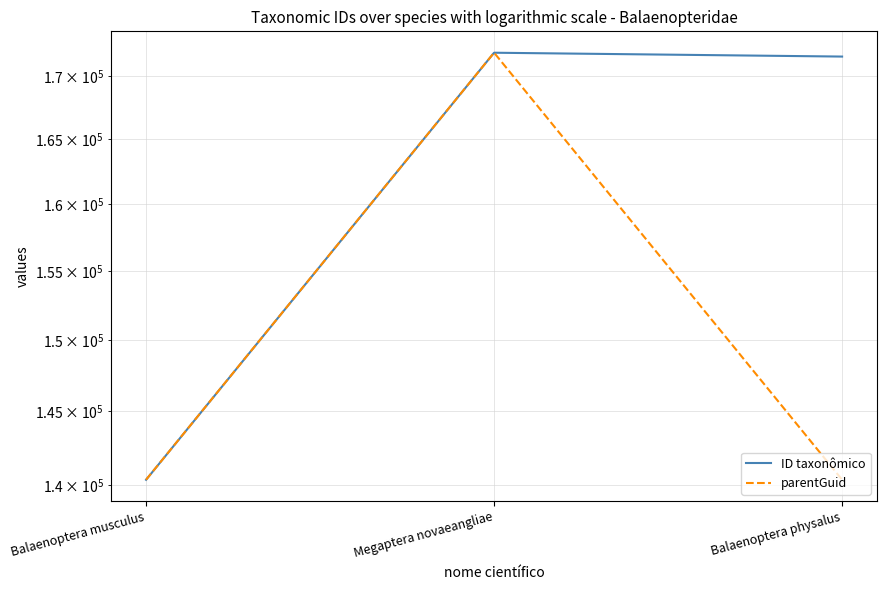

Is it true that parentGuid equals 289392 at Megaptera novaeangliae?

False